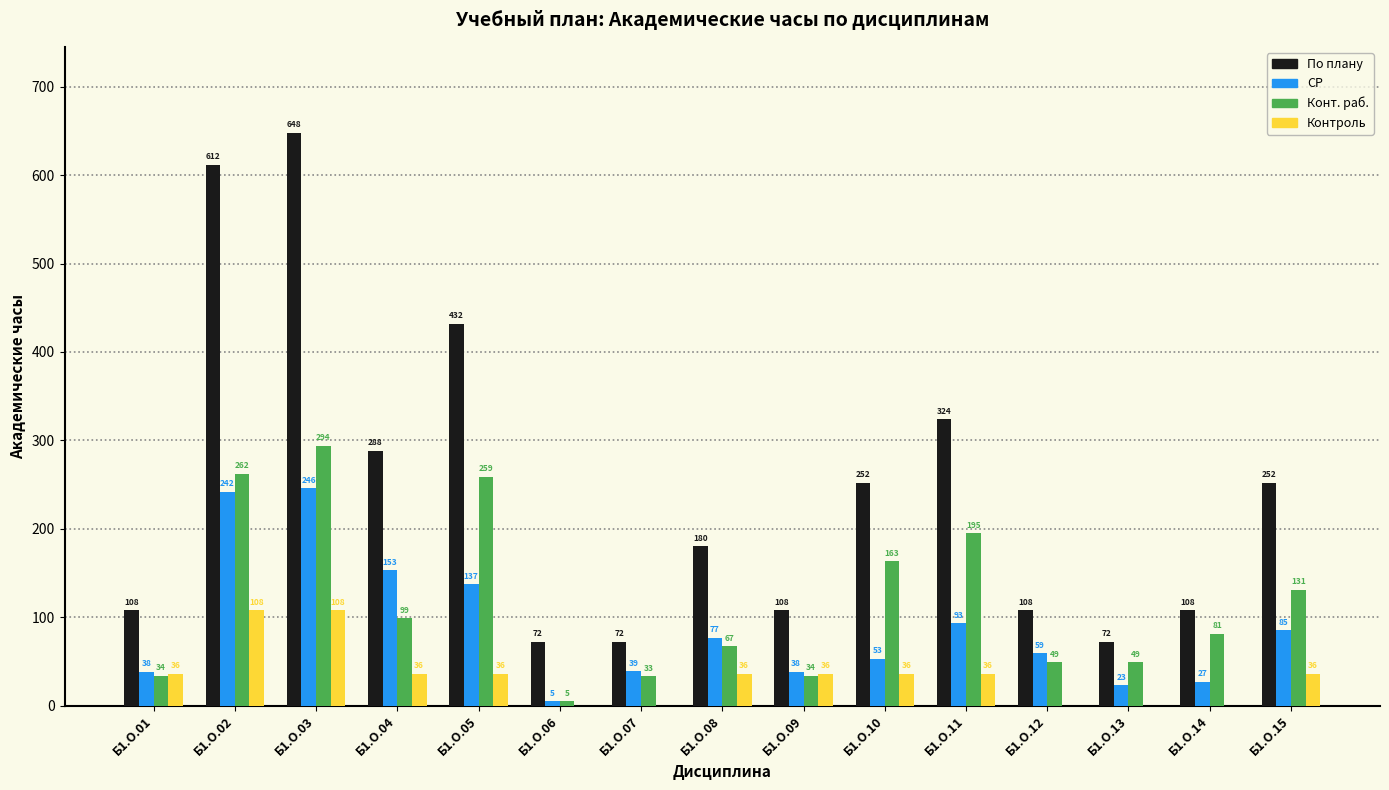

Is it true that Контроль equals 9 at Б1.О.05?

False